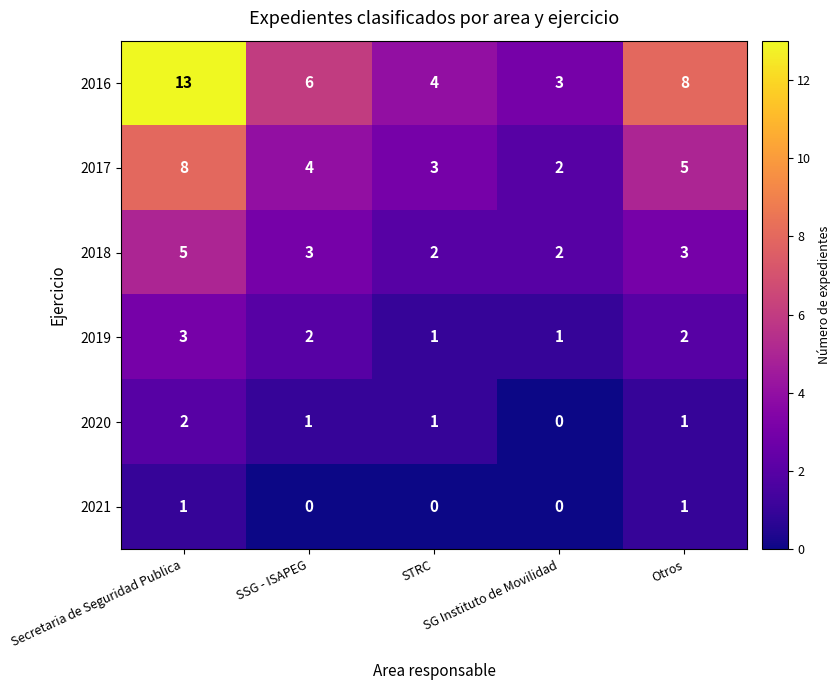

How many series are shown in this chart?

6